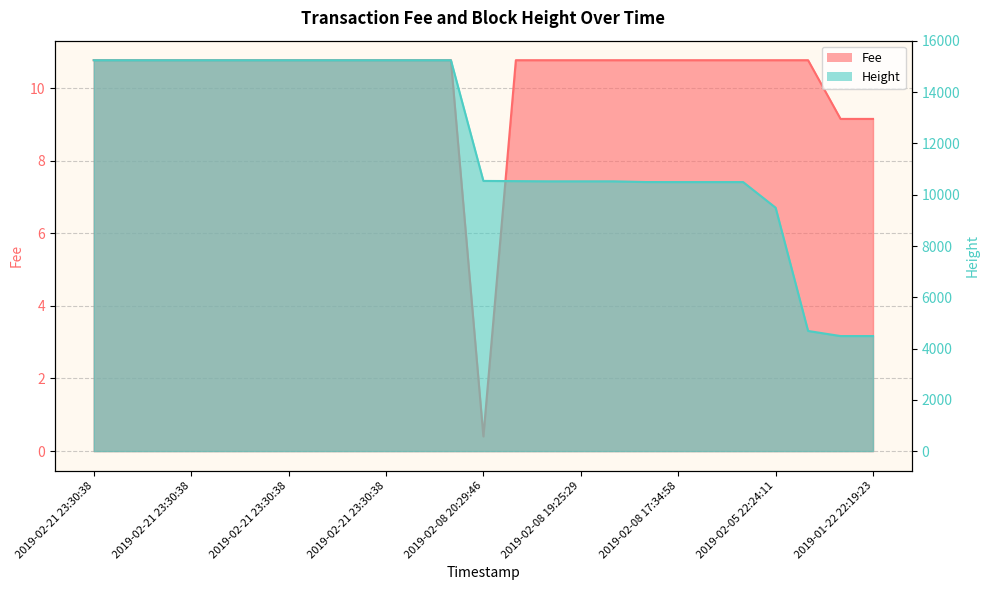

True or false: Height and Fee cross at least once.

False